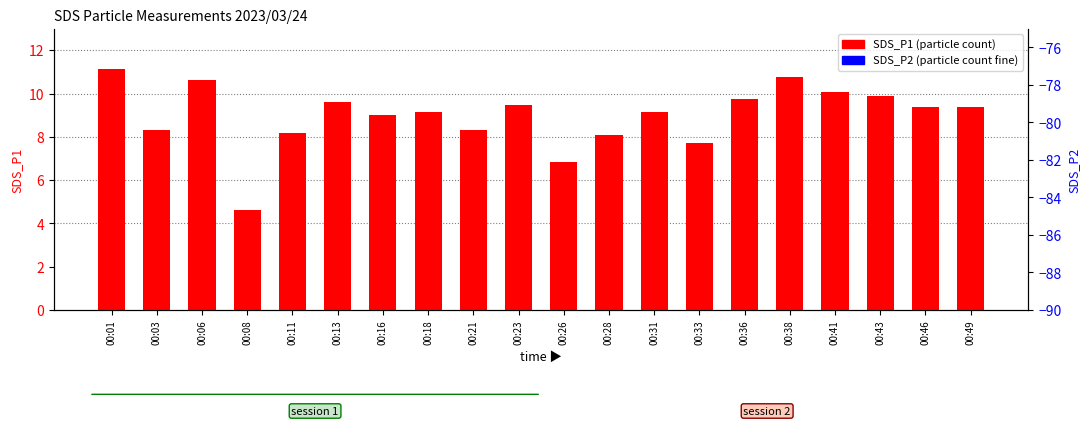

What are all the series names shown in the legend?

SDS_P1, SDS_P2